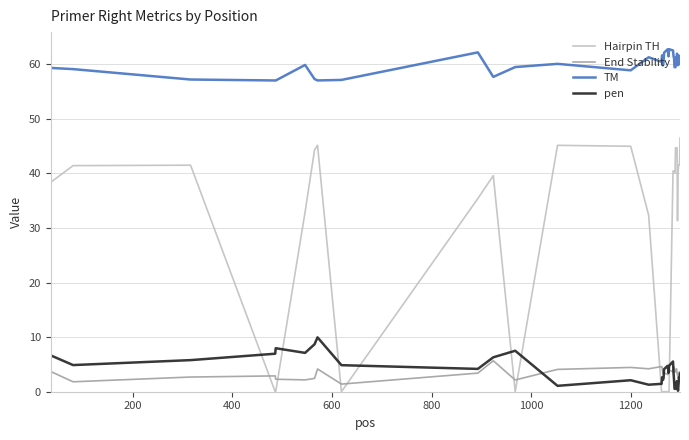

List the series in order of their peak value, highest first.

TM, Hairpin TH, pen, End Stability